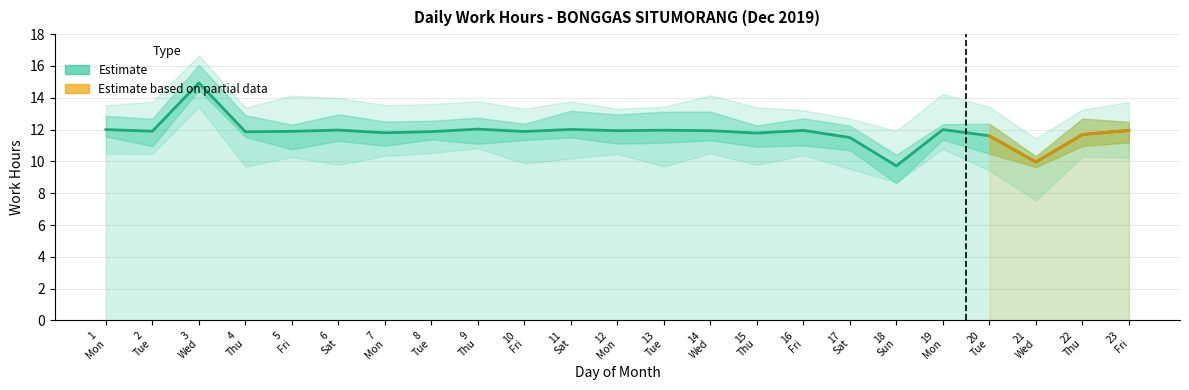

At which label does the data first exceed 11?

1